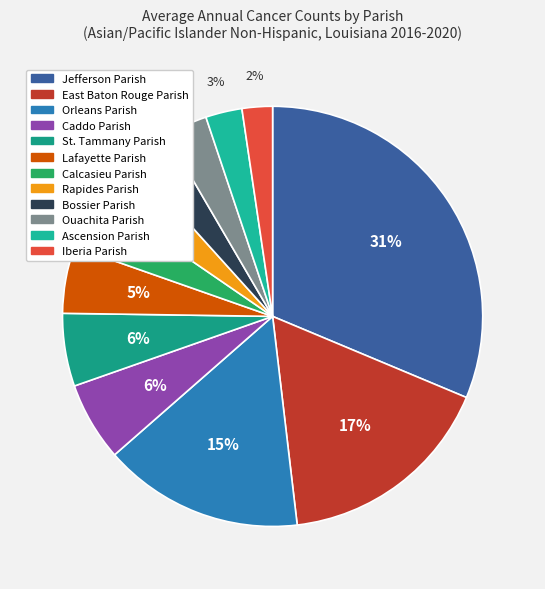

To the nearest percent, what is the combined percentage of Rapides Parish and Iberia Parish?

6%